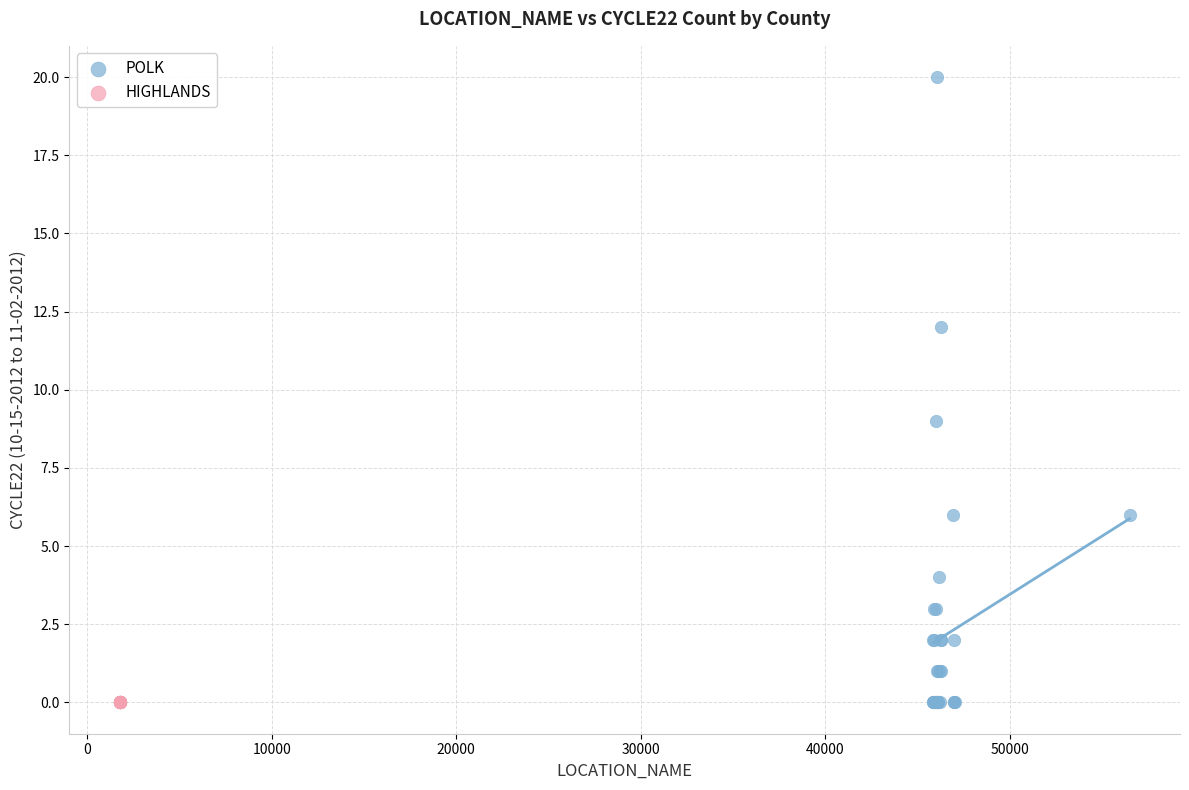

Which series reaches the maximum Y coordinate?

POLK